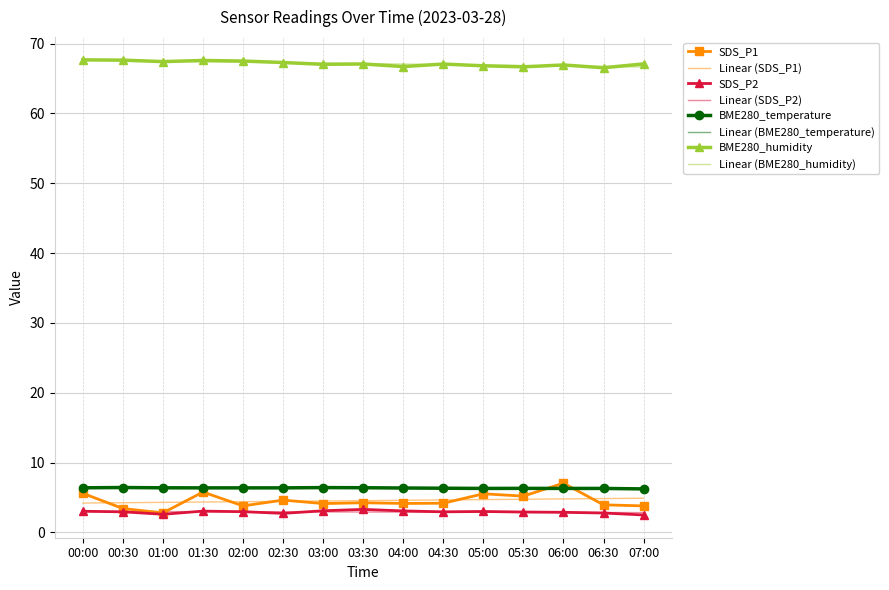

What are all the series names shown in the legend?

SDS_P1, Linear (SDS_P1), SDS_P2, Linear (SDS_P2), BME280_temperature, Linear (BME280_temperature), BME280_humidity, Linear (BME280_humidity)